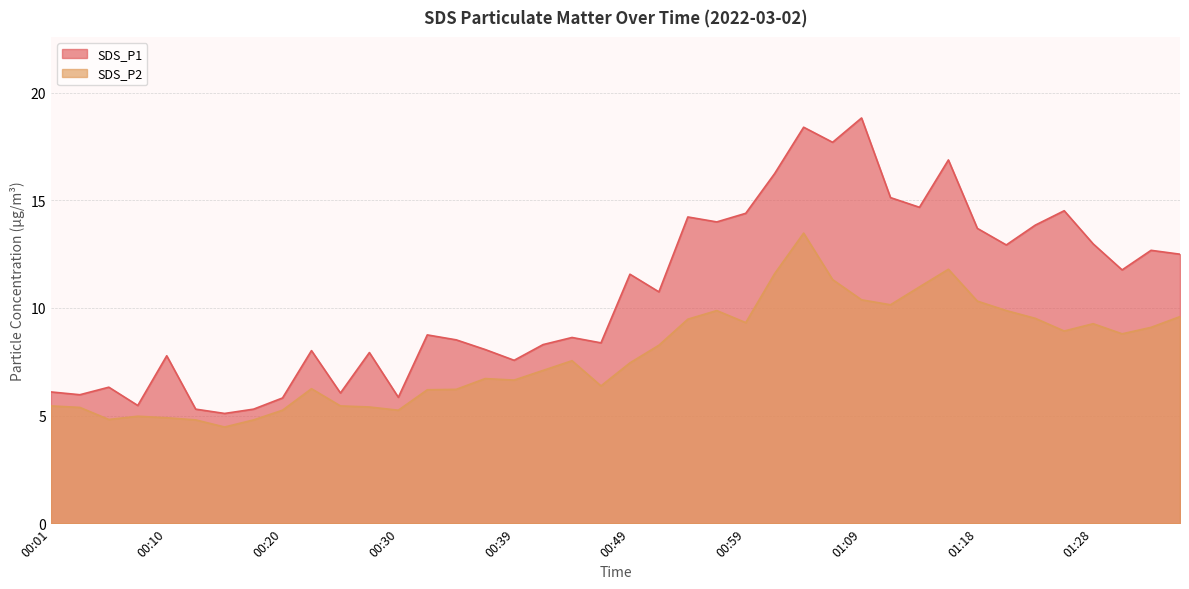

Is the value of SDS_P1 at 00:56 greater than the value of SDS_P2 at 01:35?

Yes